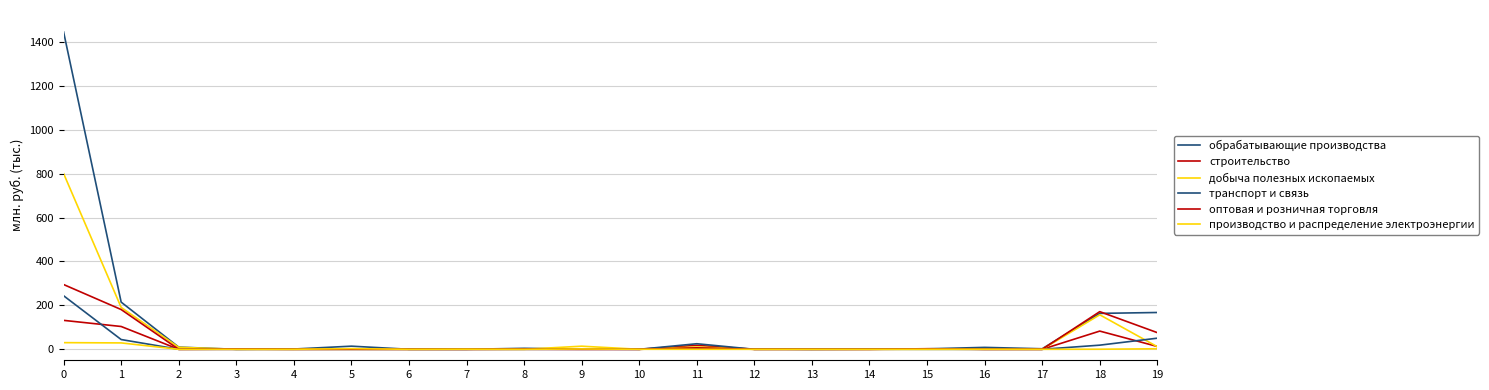

Does the chart have visible grid lines?

Yes